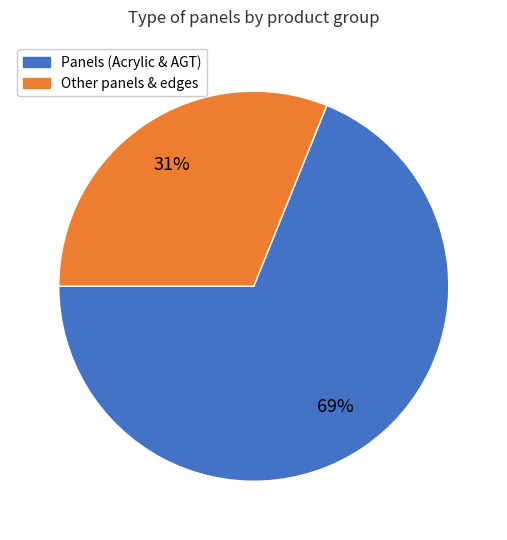

To the nearest percent, what is the average slice percentage?

50%